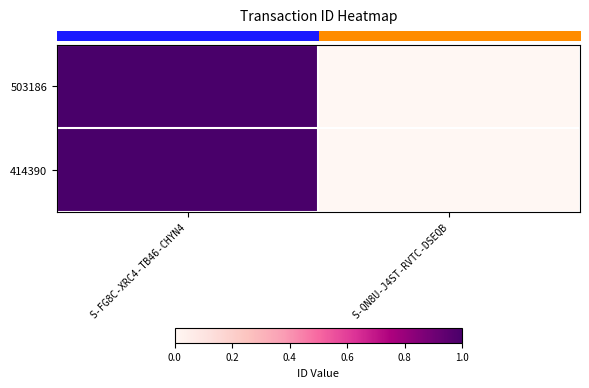

How many series are shown in this chart?

2